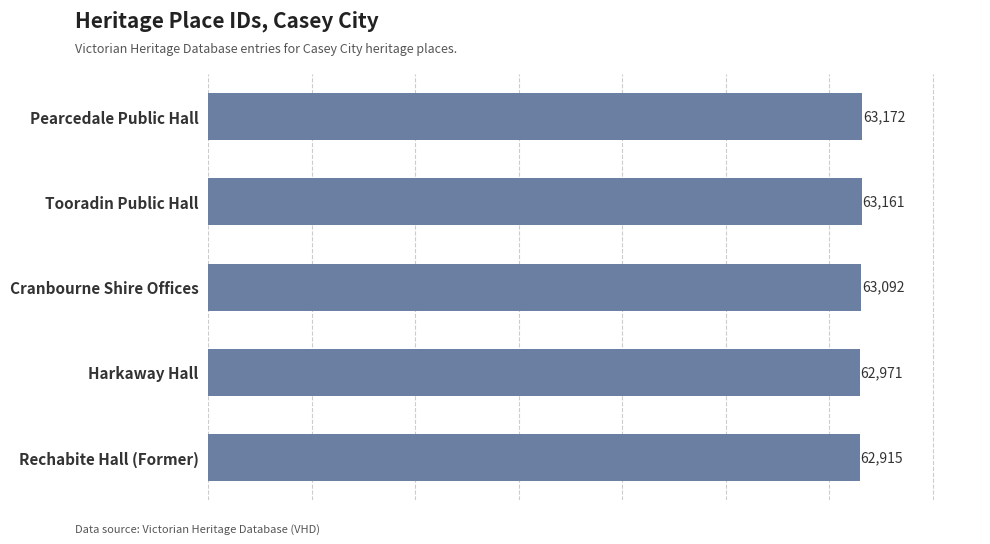

Reading bottom to top, transcribe all the data shown in this chart.

Rechabite Hall (Former)=62915	Harkaway Hall=62971	Cranbourne Shire Offices=63092	Tooradin Public Hall=63161	Pearcedale Public Hall=63172